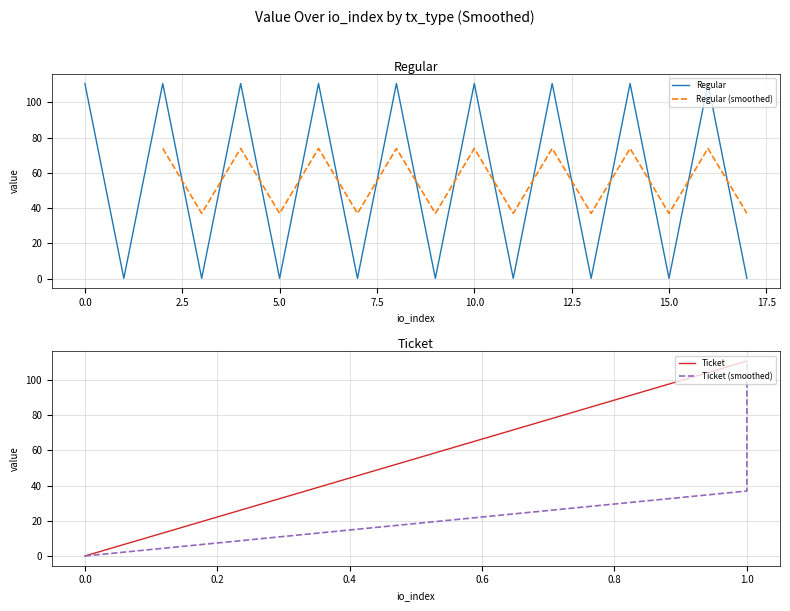

How many categories are shown in the chart?

18